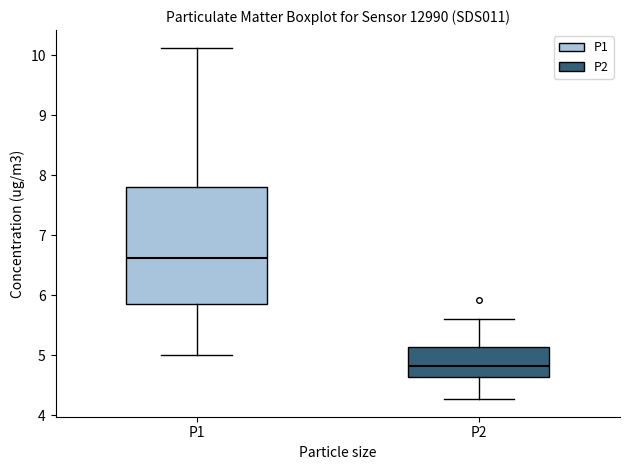

Which box is the tallest, from its lower edge to its upper edge?

P1